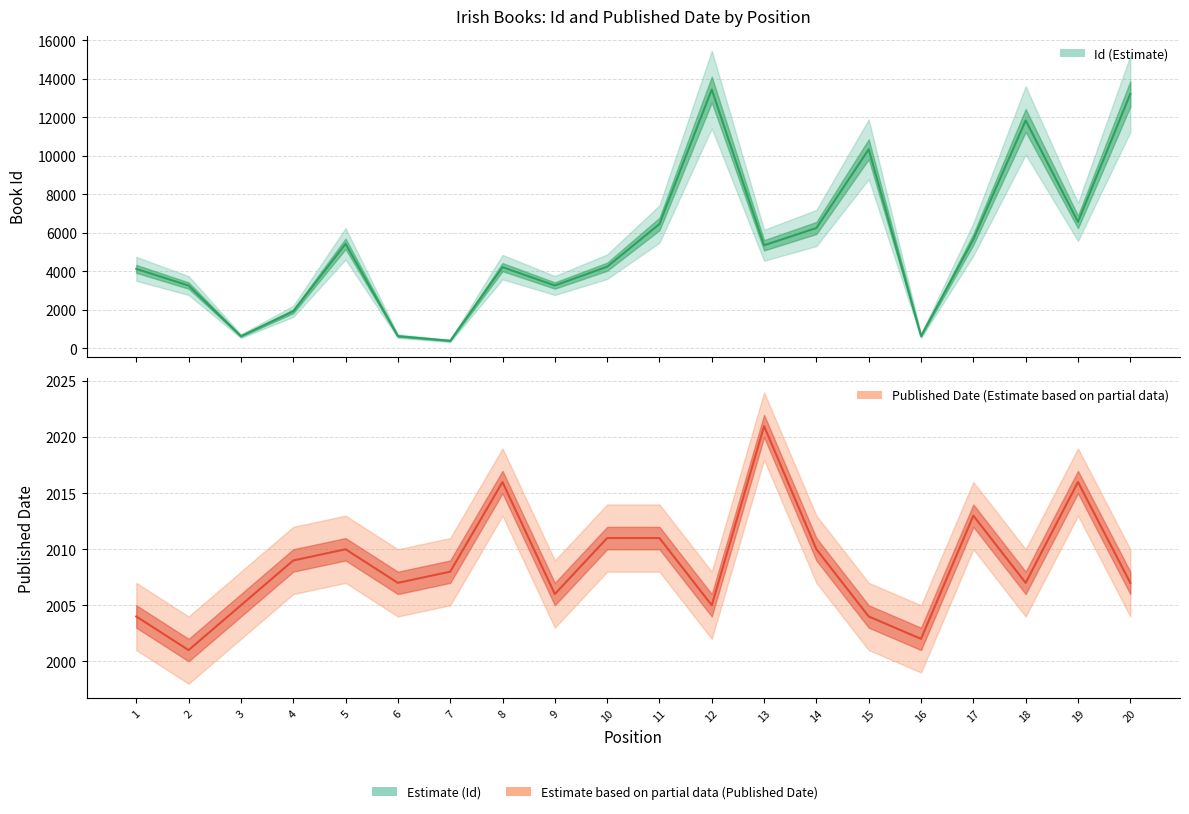

Reading left to right, what are all the values shown in this chart?

Id (Estimate): 1=4132	2=3266	3=639	4=1928	5=5432	6=640	7=399	8=4223	9=3270	10=4245	11=6460	12=13442	13=5358	14=6256	15=10342	16=646	17=5666	18=11837	19=6571	20=13214
Published Date (Estimate based on partial data): 1=2004	2=2001	3=2005	4=2009	5=2010	6=2007	7=2008	8=2016	9=2006	10=2011	11=2011	12=2005	13=2021	14=2010	15=2004	16=2002	17=2013	18=2007	19=2016	20=2007